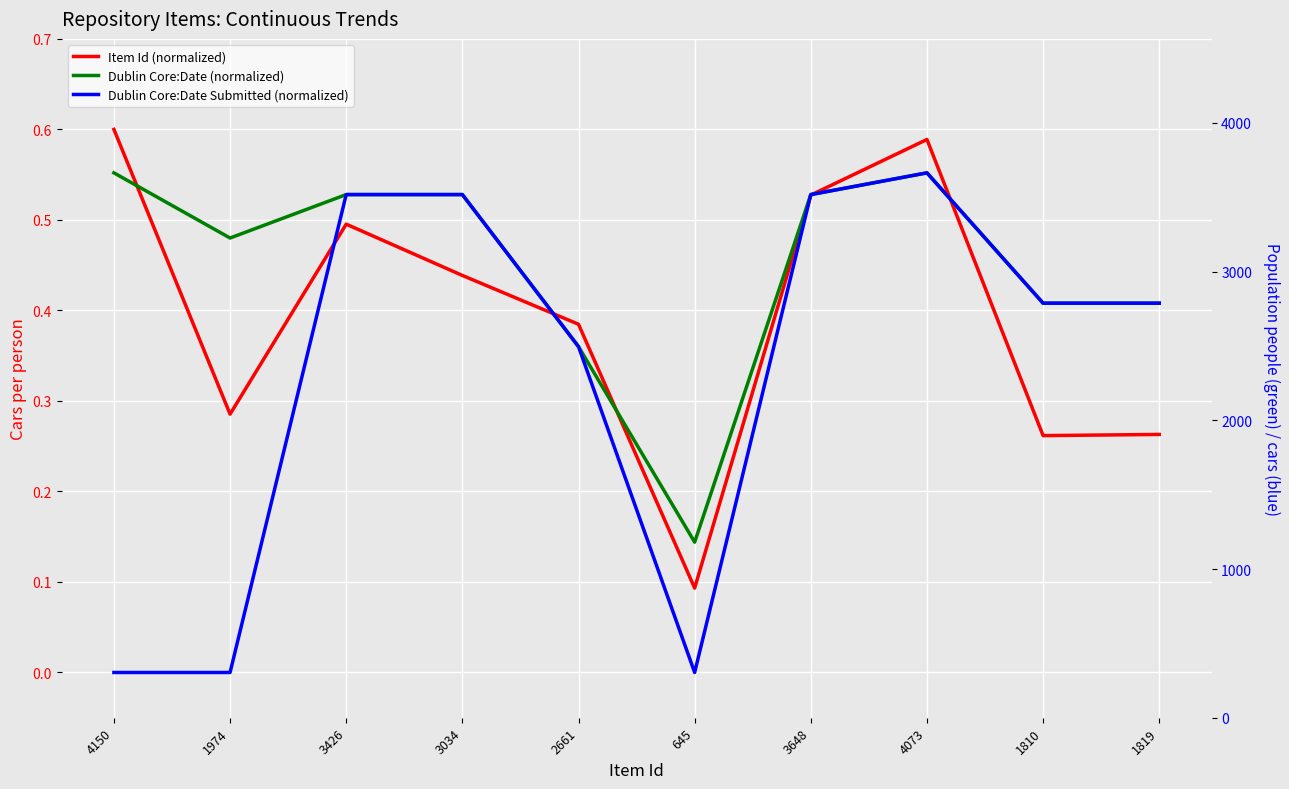

Rank the categories by Dublin Core:Date Submitted (normalized) value from highest to lowest.

4073, 3426, 3034, 3648, 1810, 1819, 2661, 4150, 1974, 645